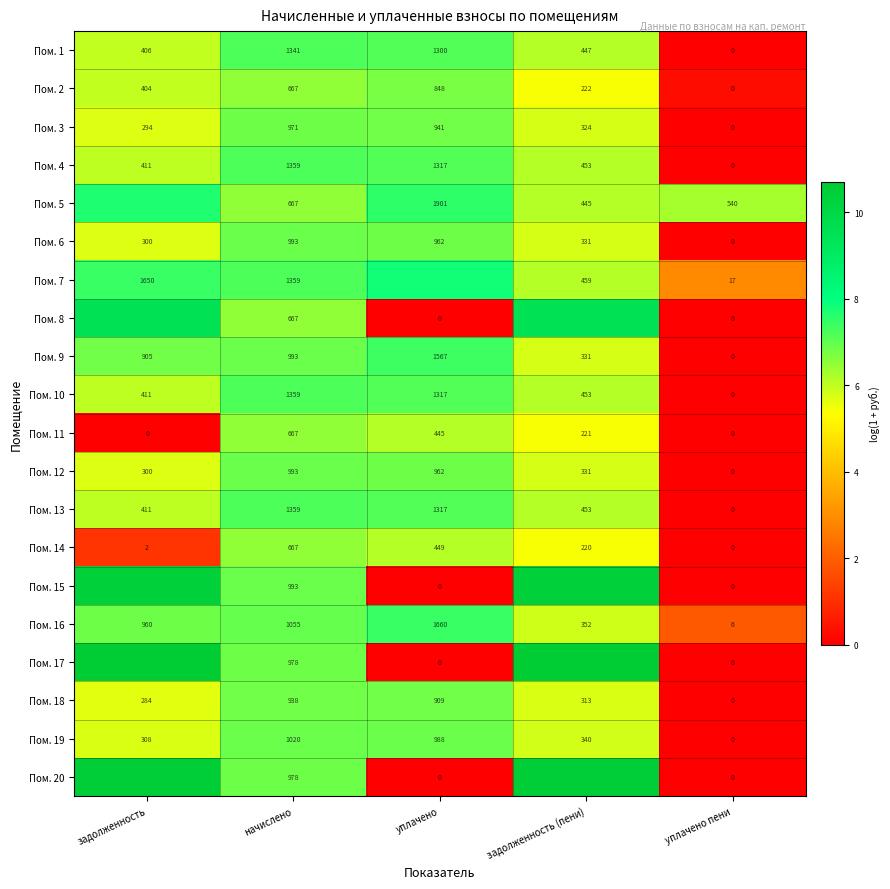

Where is Пом. 10 nearest to the value 679?

задолженность (пени)